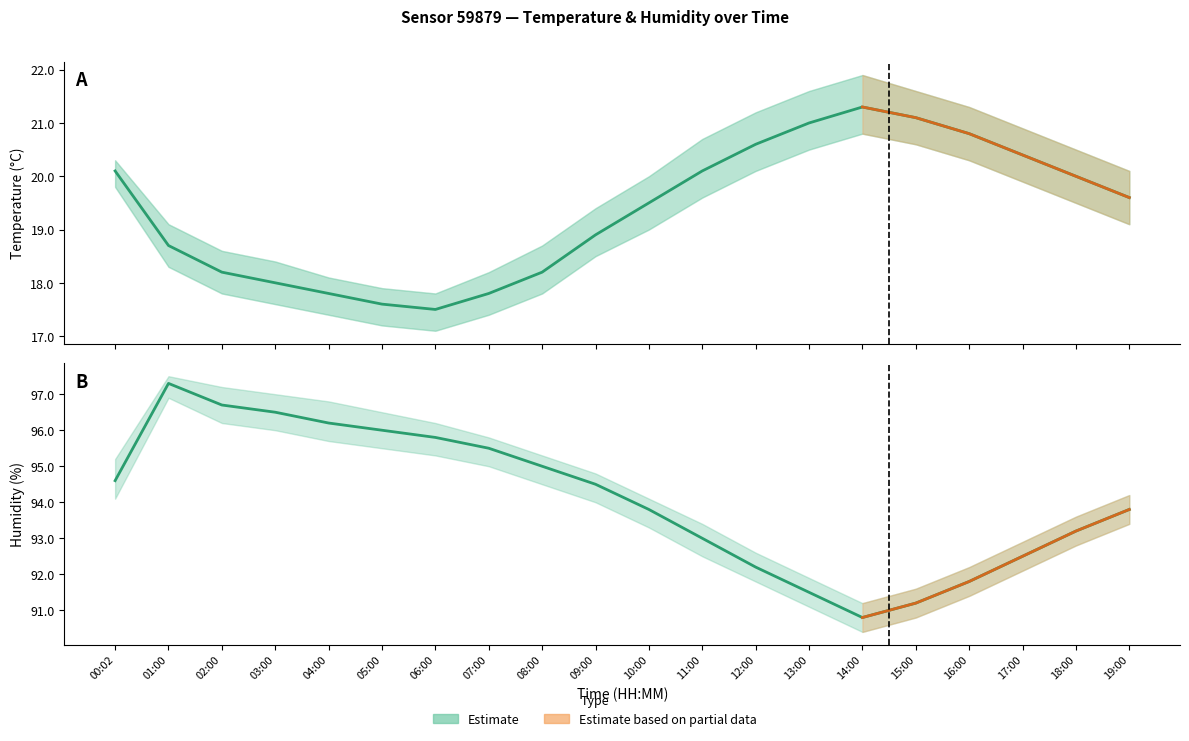

True or false: humidity_lower and humidity intersect in this chart.

False